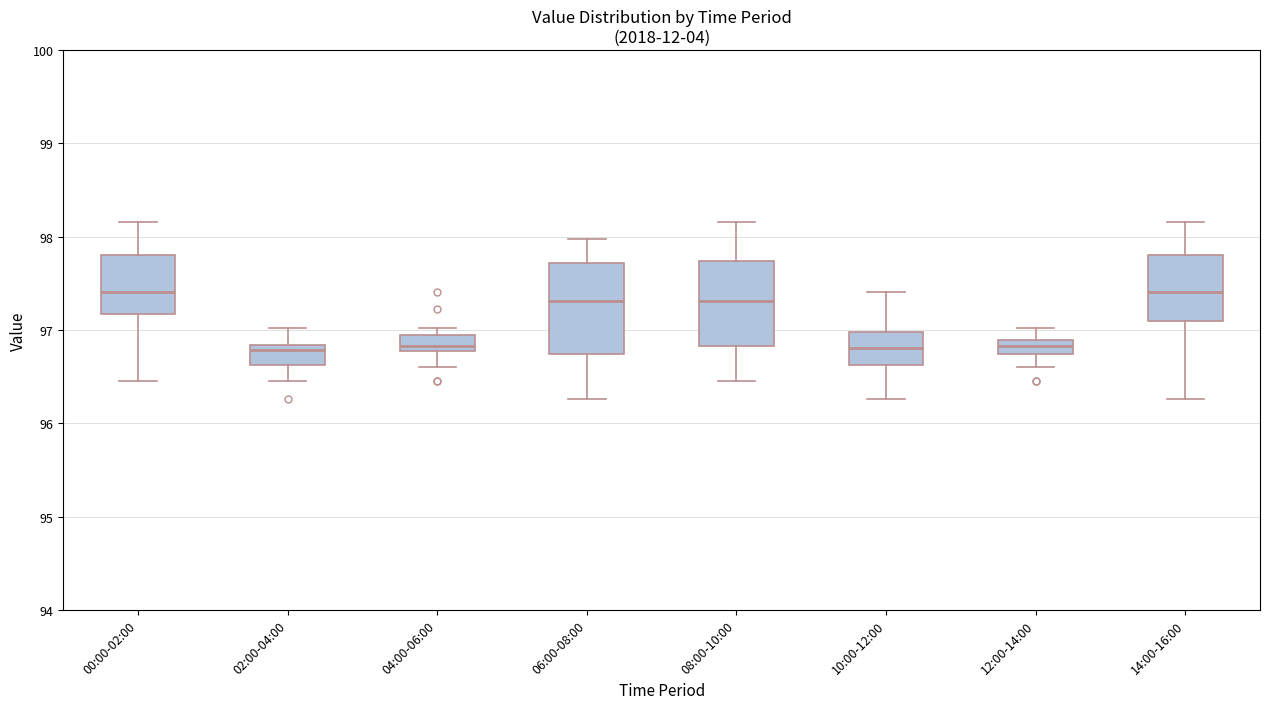

Reading left to right, transcribe this box plot: for each box, give where its median line is, the range the box spans, and where its two whiskers end, as read against the y-axis. The values are not printed on the chart, so give them approximately, as read against the axis.

00:00-02:00: median 97.4, box 97.2 to 97.8, whiskers 96.5 to 98.2
02:00-04:00: median 96.8 (just below the box's upper edge), box 96.6 to 96.8, whiskers 96.5 to 97.0
04:00-06:00: median 96.8 (just above the box's lower edge), box 96.8 to 96.9, whiskers 96.6 to 97.0
06:00-08:00: median 97.3, box 96.7 to 97.7, whiskers 96.3 to 98.0
08:00-10:00: median 97.3, box 96.8 to 97.7, whiskers 96.5 to 98.2
10:00-12:00: median 96.8, box 96.6 to 97.0, whiskers 96.3 to 97.4
12:00-14:00: median 96.8, box 96.7 to 96.9, whiskers 96.6 to 97.0
14:00-16:00: median 97.4, box 97.1 to 97.8, whiskers 96.3 to 98.2